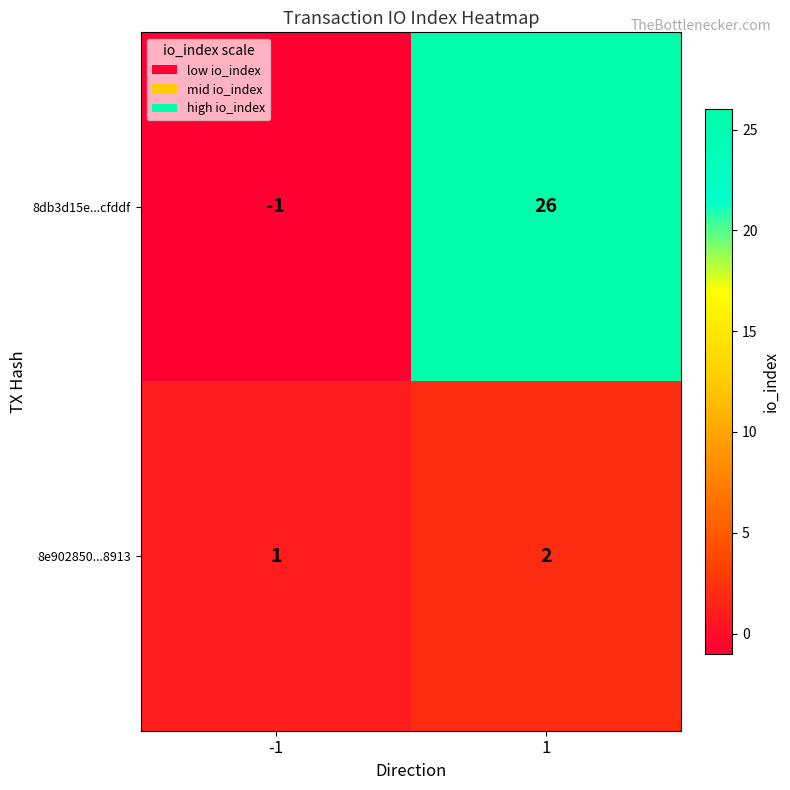

The 8db3d15e...cfddf series shows 10 at 1. True or false?

False